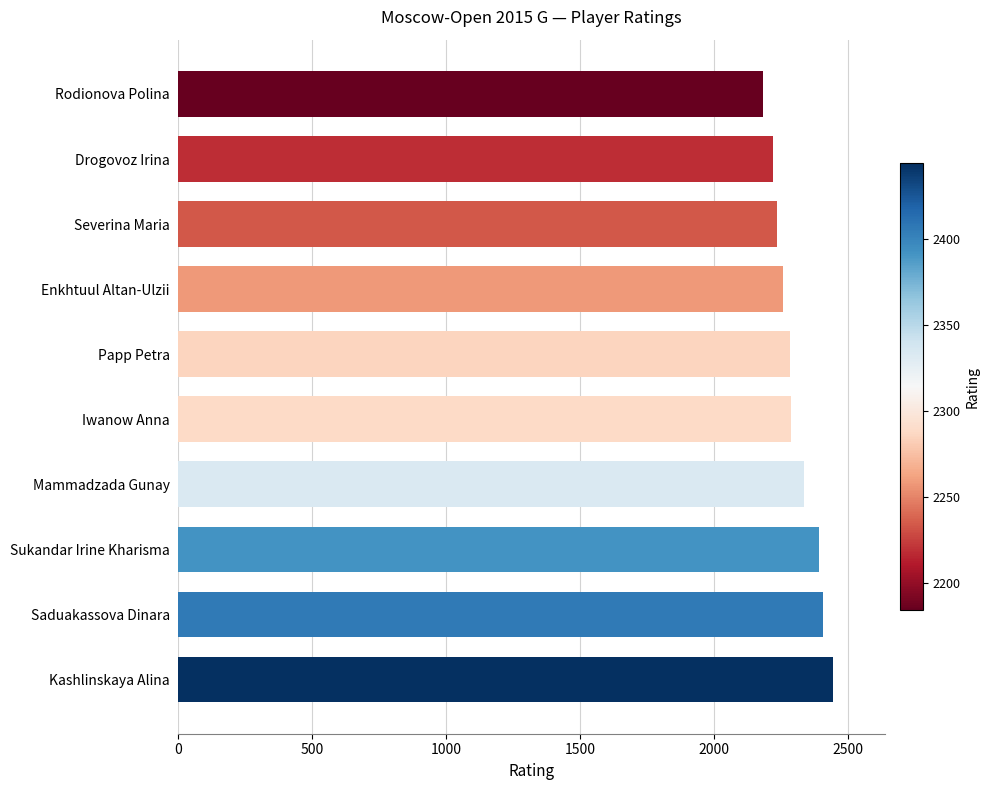

What is the change in value from Kashlinskaya Alina to Drogovoz Irina?

-226